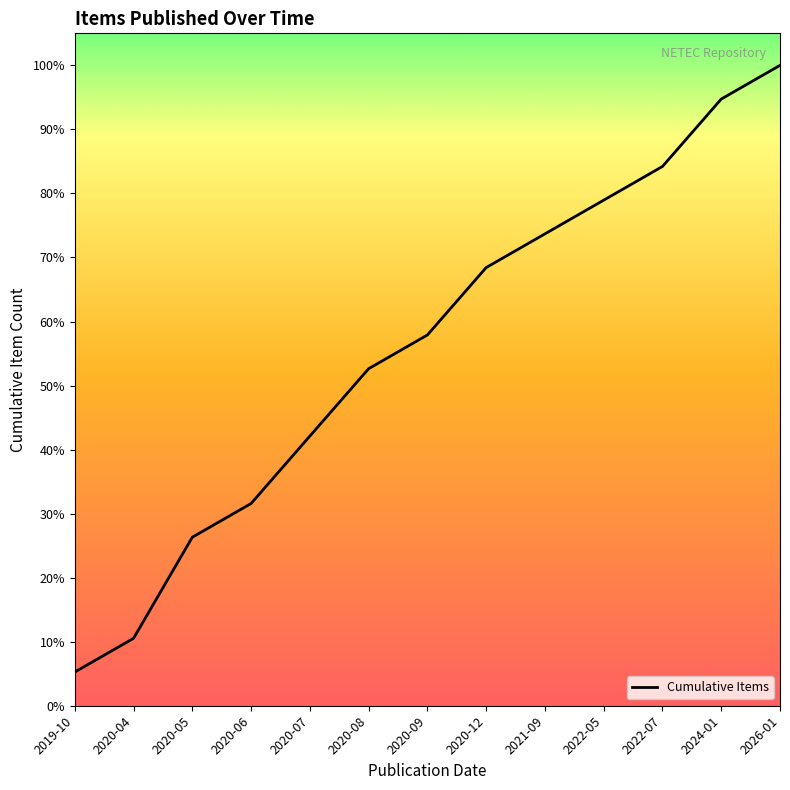

The chart shows a value of 0 at 2020-04. True or false?

False